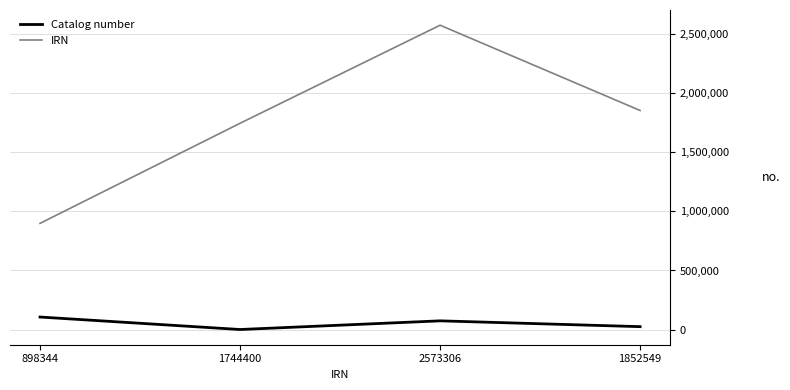

Which series has the largest total across all categories?

IRN